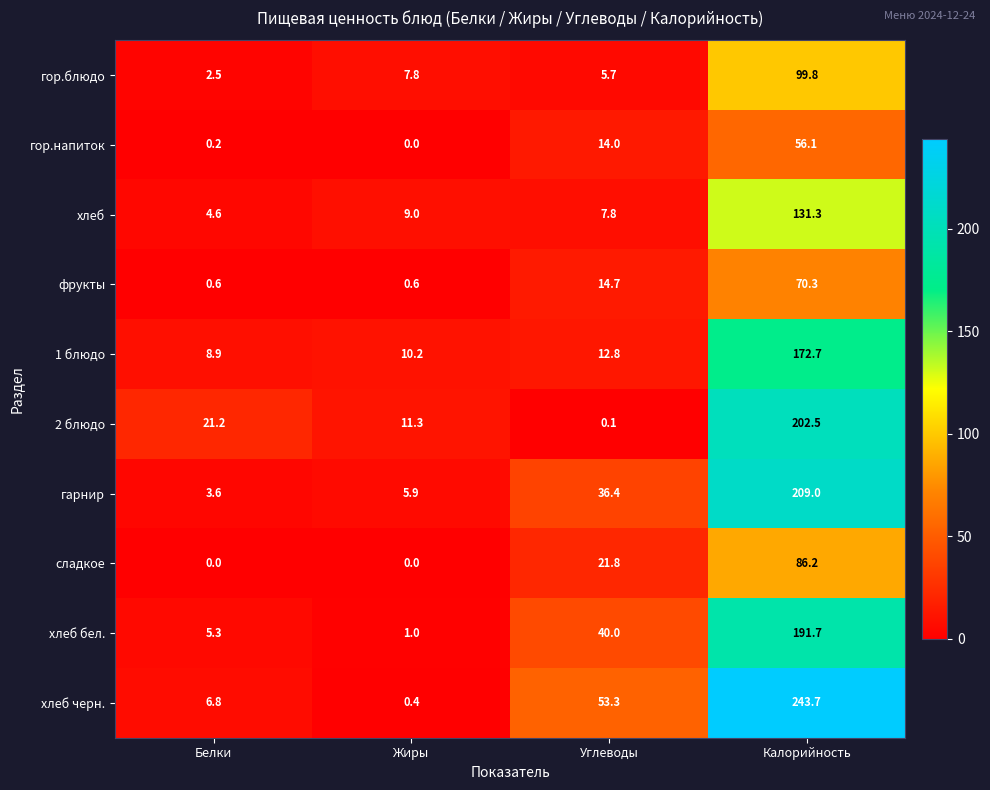

At which category is the sum across all series the highest?

Калорийность